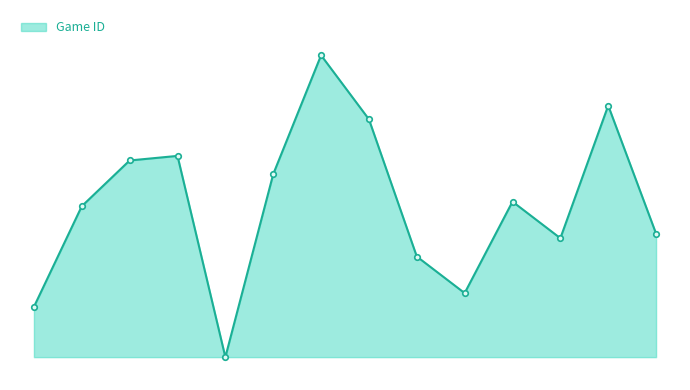

What is the greatest value displayed?

66